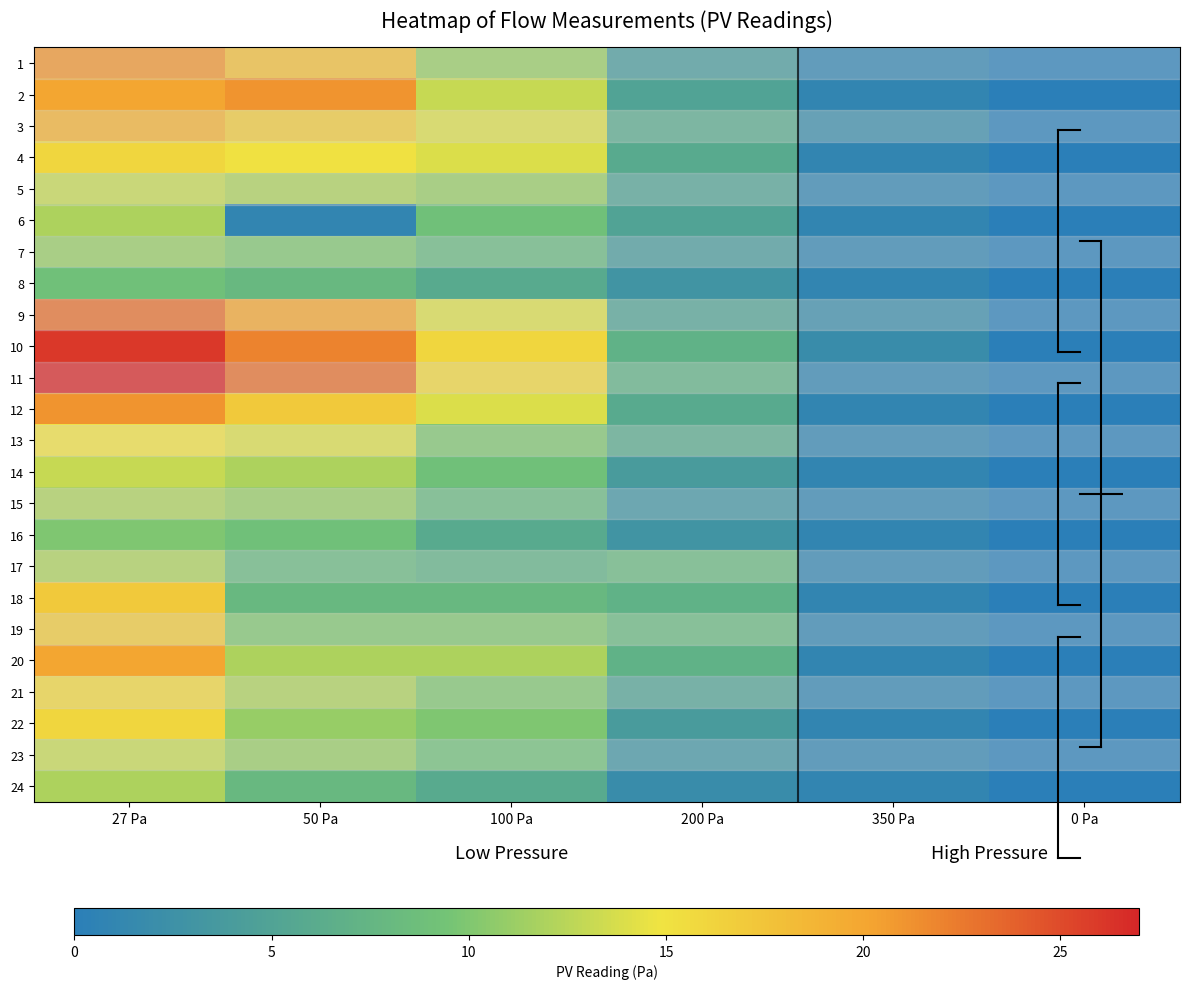

Reading left to right, what are all the values shown in this chart?

1: 27 Pa=21	50 Pa=18	100 Pa=11	200 Pa=4	350 Pa=1	0 Pa=0
2: 27 Pa=20	50 Pa=21	100 Pa=13	200 Pa=5	350 Pa=1	0 Pa=0
3: 27 Pa=19	50 Pa=17	100 Pa=14	200 Pa=6	350 Pa=2	0 Pa=0
4: 27 Pa=16	50 Pa=15	100 Pa=14	200 Pa=6	350 Pa=1	0 Pa=0
5: 27 Pa=13	50 Pa=12	100 Pa=11	200 Pa=5	350 Pa=1	0 Pa=0
6: 27 Pa=12	50 Pa=1	100 Pa=9	200 Pa=5	350 Pa=1	0 Pa=0
7: 27 Pa=11	50 Pa=10	100 Pa=8	200 Pa=4	350 Pa=1	0 Pa=0
8: 27 Pa=9	50 Pa=8	100 Pa=6	200 Pa=3	350 Pa=1	0 Pa=0
9: 27 Pa=23	50 Pa=20	100 Pa=14	200 Pa=5	350 Pa=2	0 Pa=0
10: 27 Pa=26	50 Pa=22	100 Pa=16	200 Pa=7	350 Pa=2	0 Pa=0
11: 27 Pa=27	50 Pa=23	100 Pa=16	200 Pa=7	350 Pa=1	0 Pa=0
12: 27 Pa=21	50 Pa=17	100 Pa=14	200 Pa=6	350 Pa=1	0 Pa=0
13: 27 Pa=15	50 Pa=14	100 Pa=10	200 Pa=6	350 Pa=1	0 Pa=0
14: 27 Pa=13	50 Pa=12	100 Pa=9	200 Pa=4	350 Pa=1	0 Pa=0
15: 27 Pa=12	50 Pa=11	100 Pa=8	200 Pa=3	350 Pa=1	0 Pa=0
16: 27 Pa=10	50 Pa=9	100 Pa=6	200 Pa=3	350 Pa=1	0 Pa=0
17: 27 Pa=12	50 Pa=8	100 Pa=7	200 Pa=8	350 Pa=1	0 Pa=0
18: 27 Pa=17	50 Pa=8	100 Pa=8	200 Pa=7	350 Pa=1	0 Pa=0
19: 27 Pa=17	50 Pa=10	100 Pa=10	200 Pa=8	350 Pa=1	0 Pa=0
20: 27 Pa=20	50 Pa=12	100 Pa=12	200 Pa=7	350 Pa=1	0 Pa=0
21: 27 Pa=16	50 Pa=12	100 Pa=10	200 Pa=5	350 Pa=1	0 Pa=0
22: 27 Pa=16	50 Pa=11	100 Pa=10	200 Pa=4	350 Pa=1	0 Pa=0
23: 27 Pa=13	50 Pa=11	100 Pa=9	200 Pa=3	350 Pa=1	0 Pa=0
24: 27 Pa=12	50 Pa=8	100 Pa=6	200 Pa=2	350 Pa=1	0 Pa=0